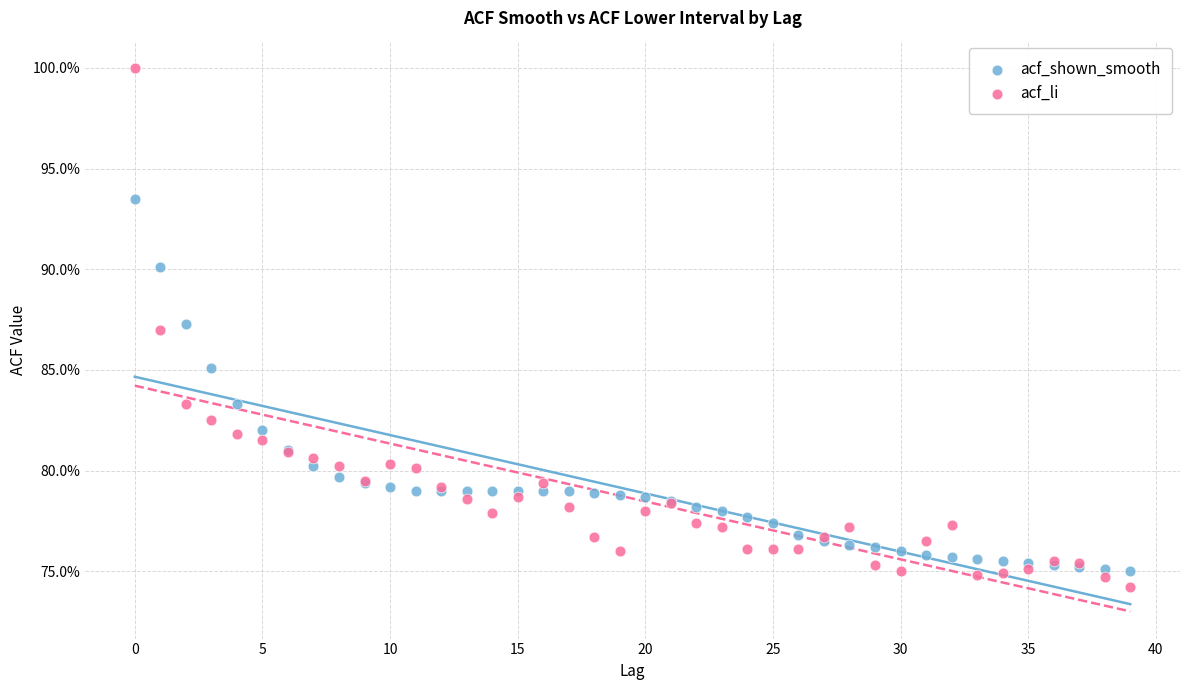

Which series reaches the minimum Y coordinate?

acf_li